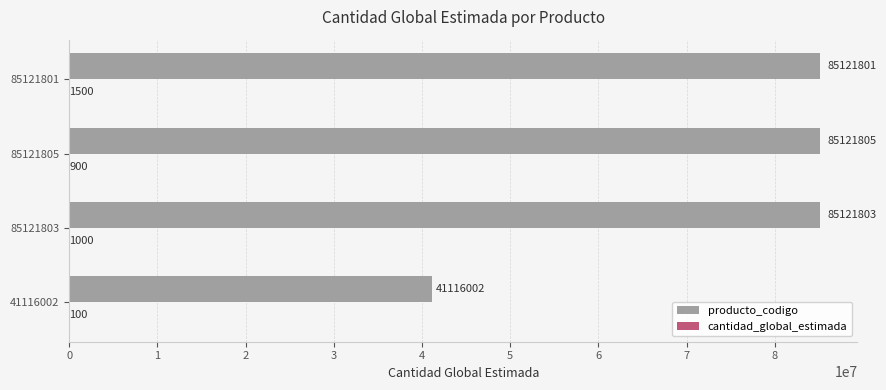

Where is producto_codigo nearest to the value 63118903?

85121801